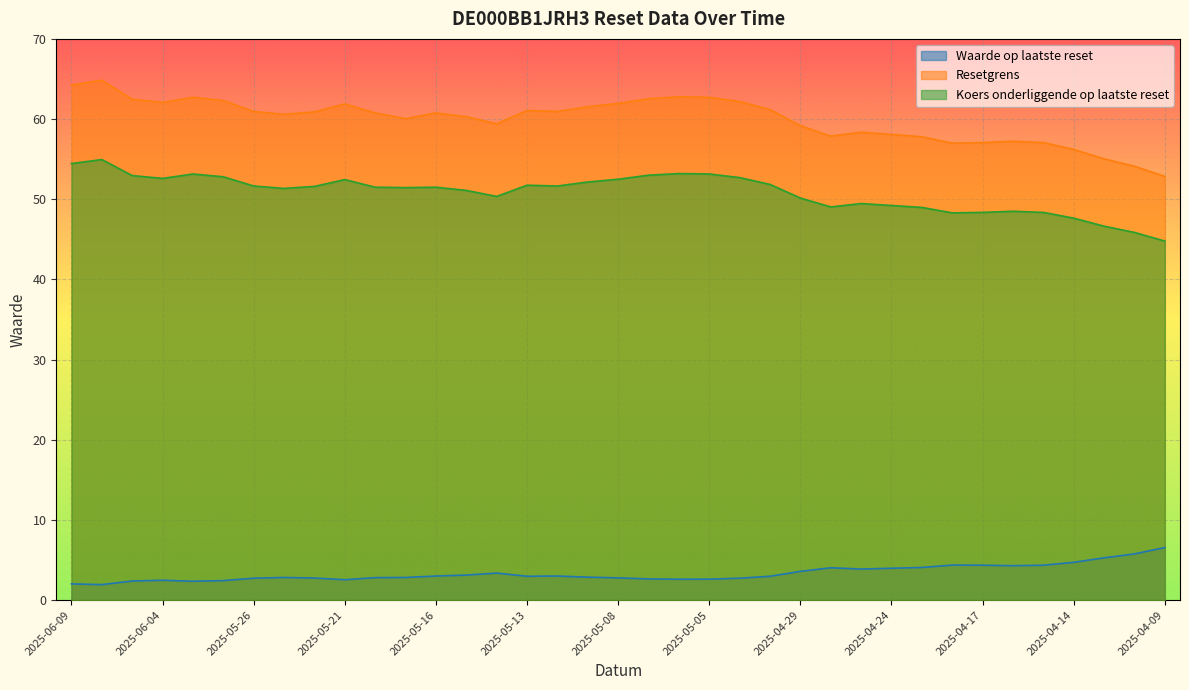

True or false: Koers onderliggende op laatste reset and Resetgrens intersect in this chart.

False